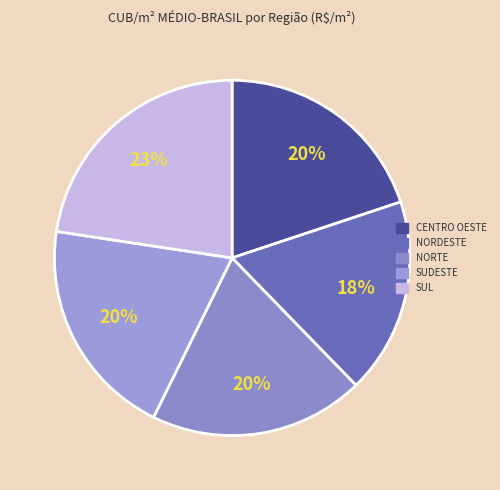

Is there any slice that represents more than half of the pie?

No